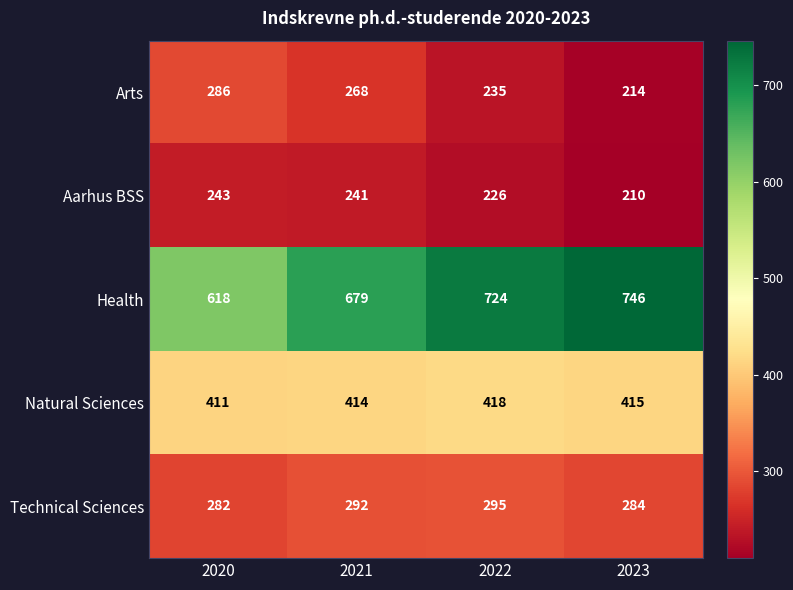

Rank the series at 2021 from lowest to highest value.

Aarhus BSS, Arts, Technical Sciences, Natural Sciences, Health